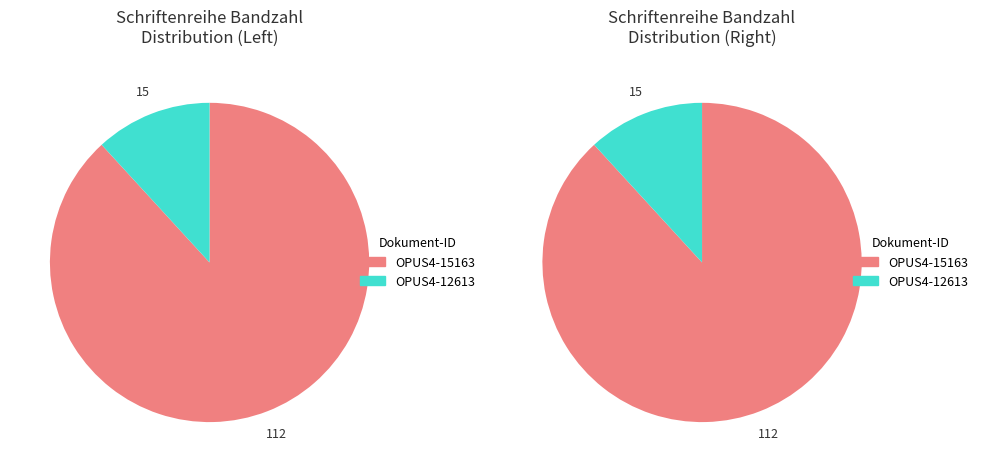

Rank the categories by value from highest to lowest.

OPUS4-15163, OPUS4-12613